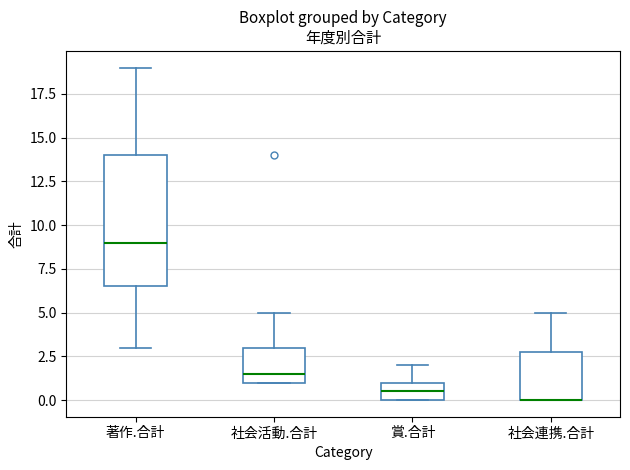

Reading left to right, read every box against the y-axis: the position of its median line, the range the box covers, and the ends of its whiskers. The values are not printed on the chart, so give them approximately, as read against the axis.

著作.合計: median 9.0, box 6.5 to 14.0, whiskers 3.0 to 19.0
社会活動.合計: median 1.5, box 1.0 to 3.0, whiskers 1.0 to 5.0
賞.合計: median 0.5, box 0.0 to 1.0, whiskers 0.0 to 2.0
社会連携.合計: median 0.0 (drawn on the box's lower edge), box 0.0 to 3.0, whiskers 0.0 to 5.0